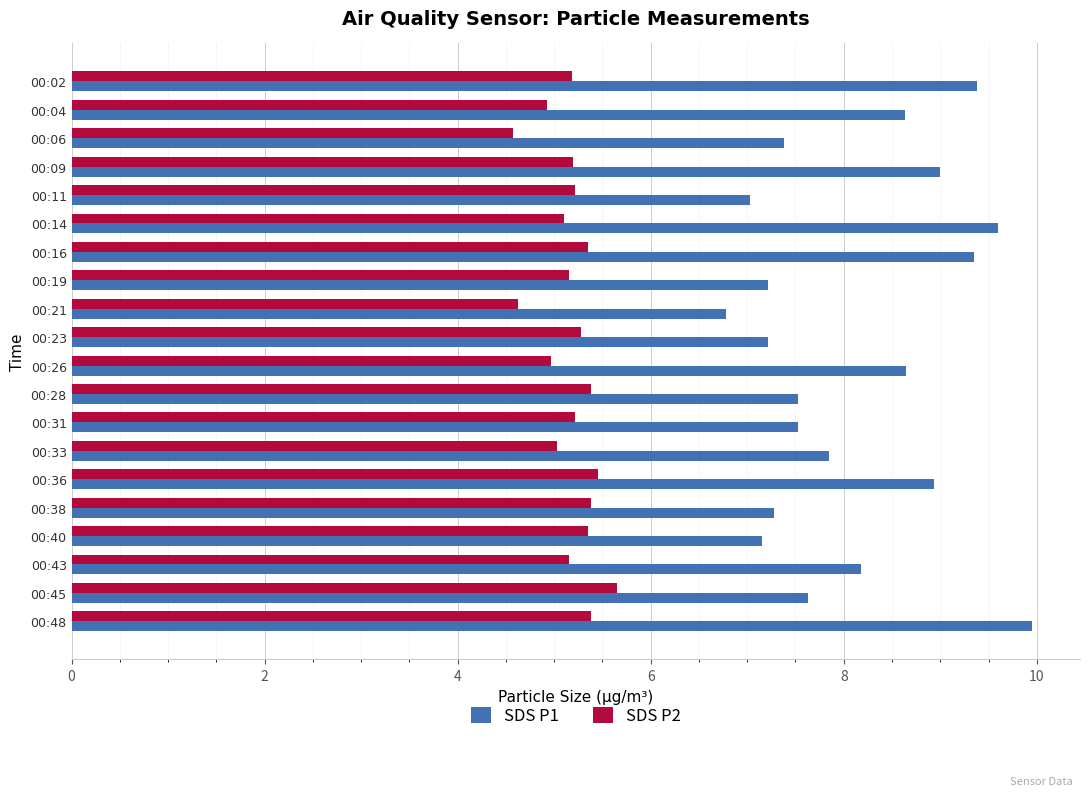

Which series has the largest total across all categories?

SDS P1